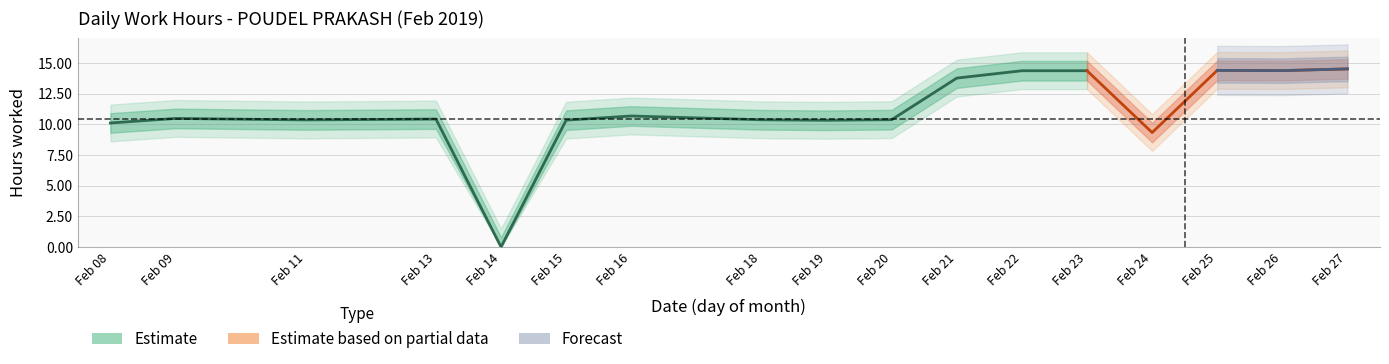

What is the value of the 4th point from the left?

10.4